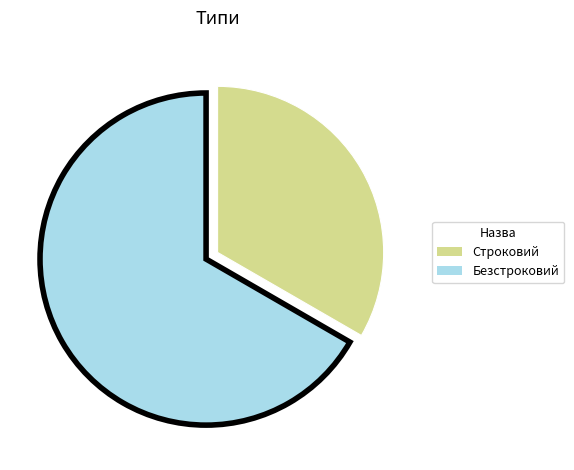

Do Безстроковий and Строковий together represent more than half of the pie?

Yes